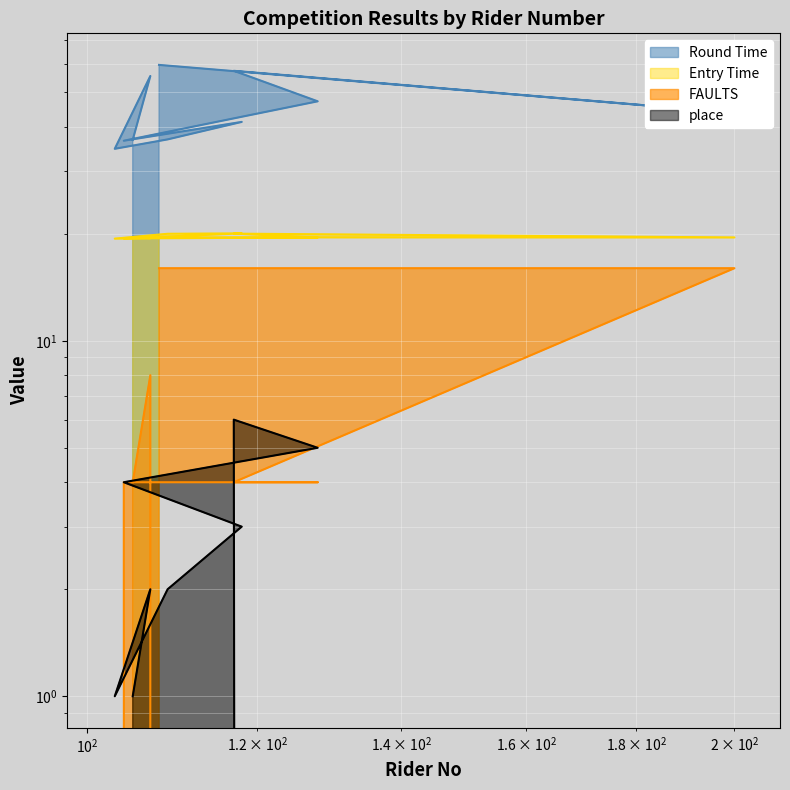

What is the label of the 6th point from the right?

118